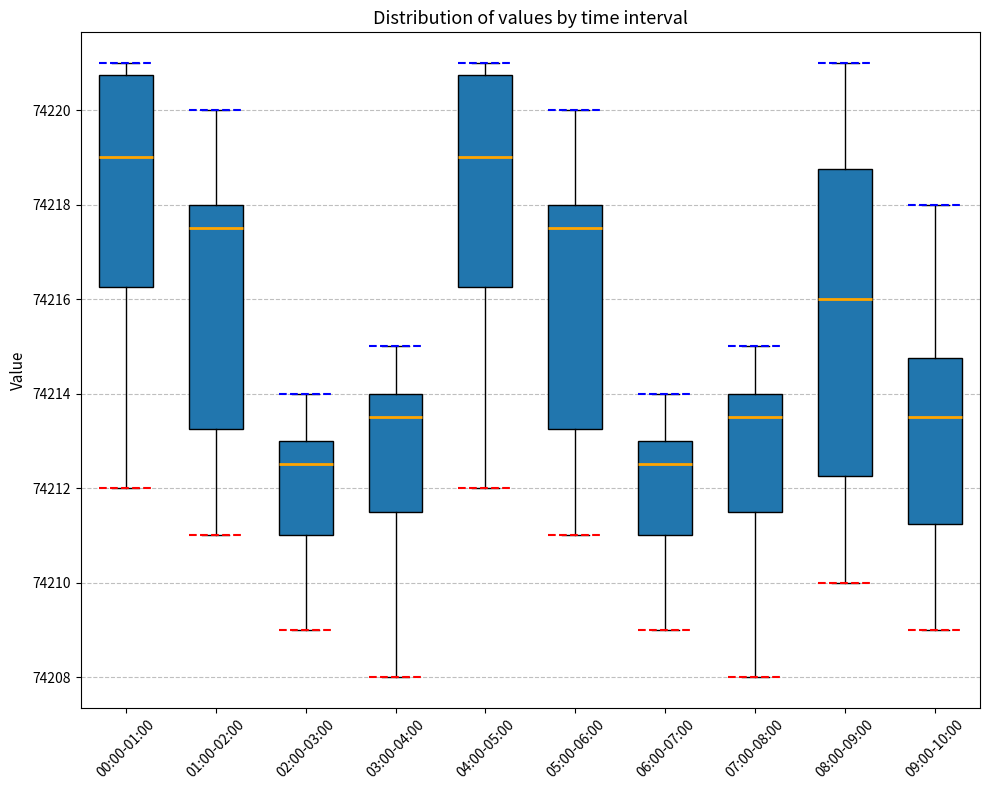

Reading left to right, transcribe this box plot: for each box, give where its median line is, the range the box spans, and where its two whiskers end, as read against the y-axis. The values are not printed on the chart, so give them approximately, as read against the axis.

00:00-01:00: median 74219.0, box 74216.2 to 74220.8, whiskers 74212.0 to 74221.0
01:00-02:00: median 74217.6, box 74213.2 to 74218.0, whiskers 74211.0 to 74220.0
02:00-03:00: median 74212.6, box 74211.0 to 74213.0, whiskers 74209.0 to 74214.0
03:00-04:00: median 74213.6, box 74211.6 to 74214.0, whiskers 74208.0 to 74215.0
04:00-05:00: median 74219.0, box 74216.2 to 74220.8, whiskers 74212.0 to 74221.0
05:00-06:00: median 74217.6, box 74213.2 to 74218.0, whiskers 74211.0 to 74220.0
06:00-07:00: median 74212.6, box 74211.0 to 74213.0, whiskers 74209.0 to 74214.0
07:00-08:00: median 74213.6, box 74211.6 to 74214.0, whiskers 74208.0 to 74215.0
08:00-09:00: median 74216.0, box 74212.2 to 74218.8, whiskers 74210.0 to 74221.0
09:00-10:00: median 74213.6, box 74211.2 to 74214.8, whiskers 74209.0 to 74218.0